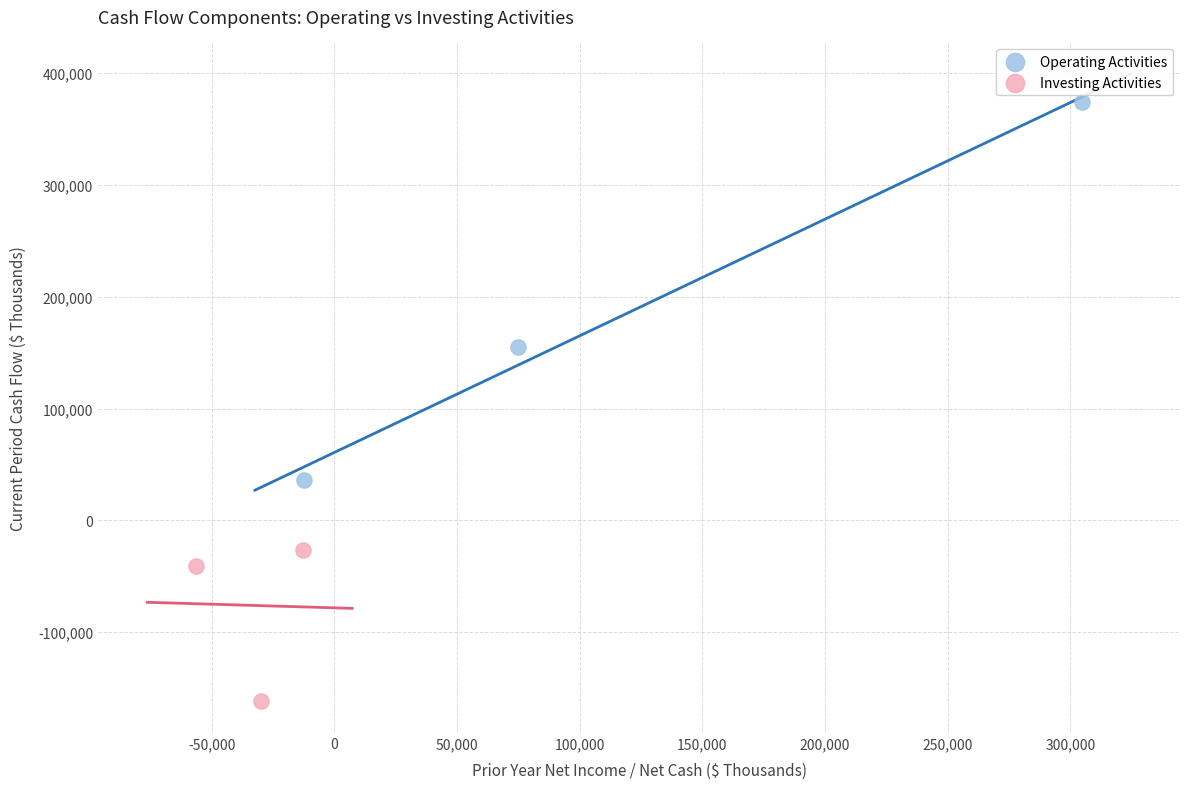

Which series reaches the maximum Y coordinate?

Operating Activities